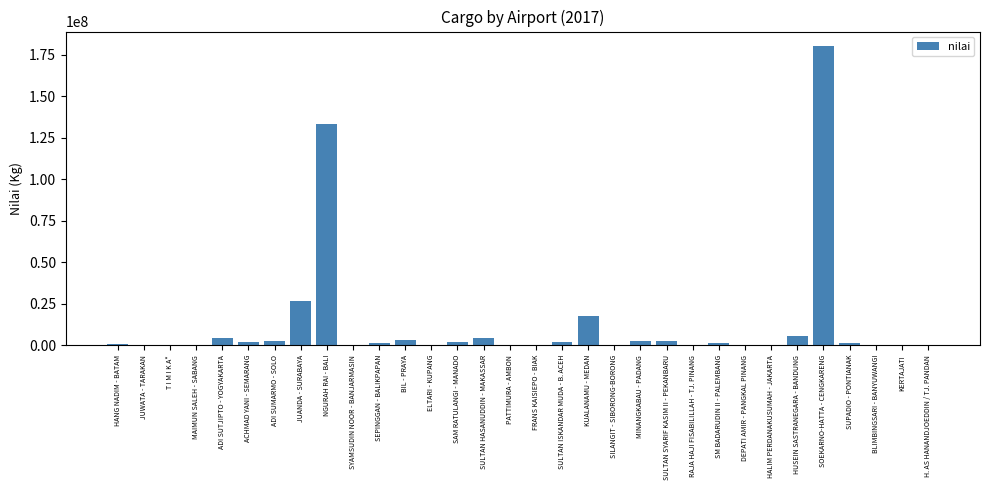

At which label is the value closest to 89955041?

NGURAH RAI - BALI